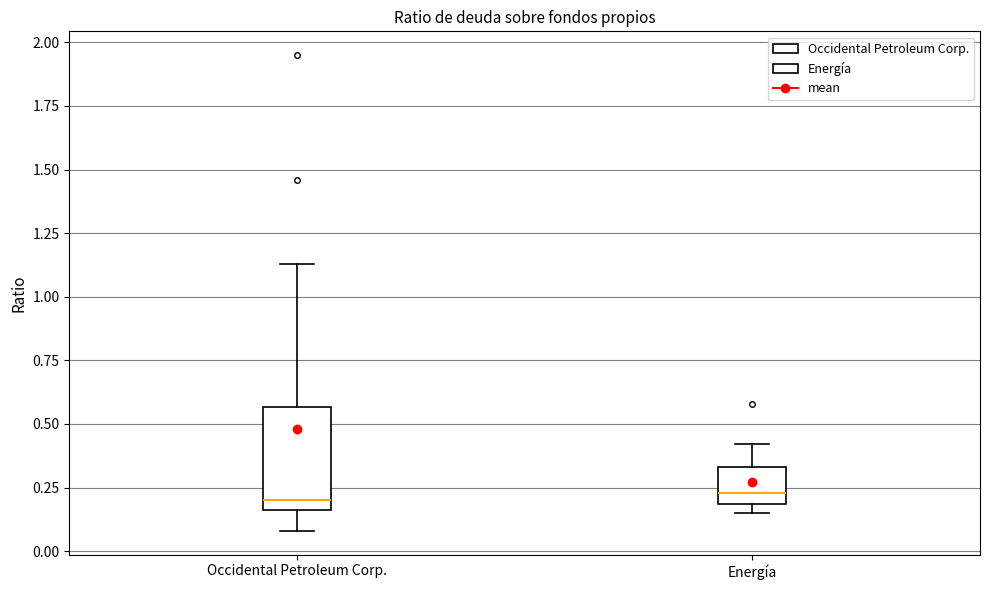

Reading left to right, transcribe this box plot: for each box, give where its median line is, the range the box spans, and where its two whiskers end, as read against the y-axis. The values are not printed on the chart, so give them approximately, as read against the axis.

Occidental Petroleum Corp.: median 0.20, box 0.15 to 0.55, whiskers 0.10 to 1.15
Energía: median 0.25, box 0.20 to 0.35, whiskers 0.15 to 0.40